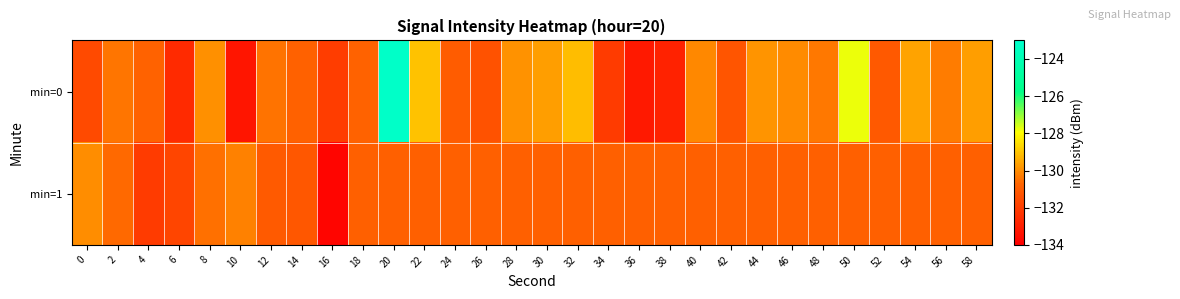

Which series has the largest range (max minus min)?

min=0